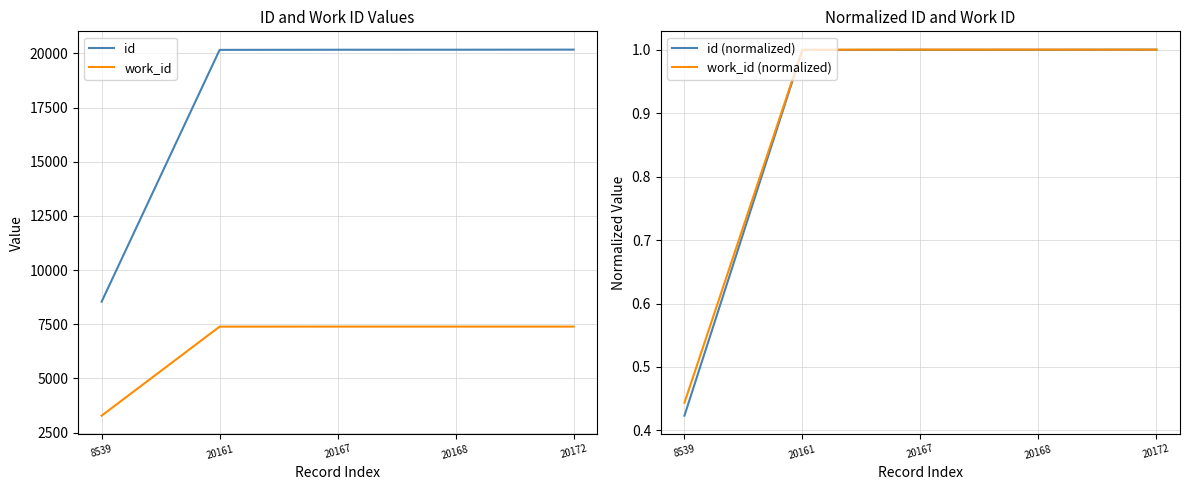

Which series has the largest total across all categories?

id